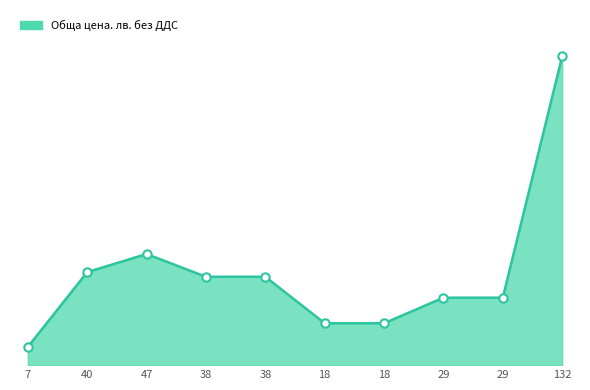

What is the label of the 5th point from the right?

18